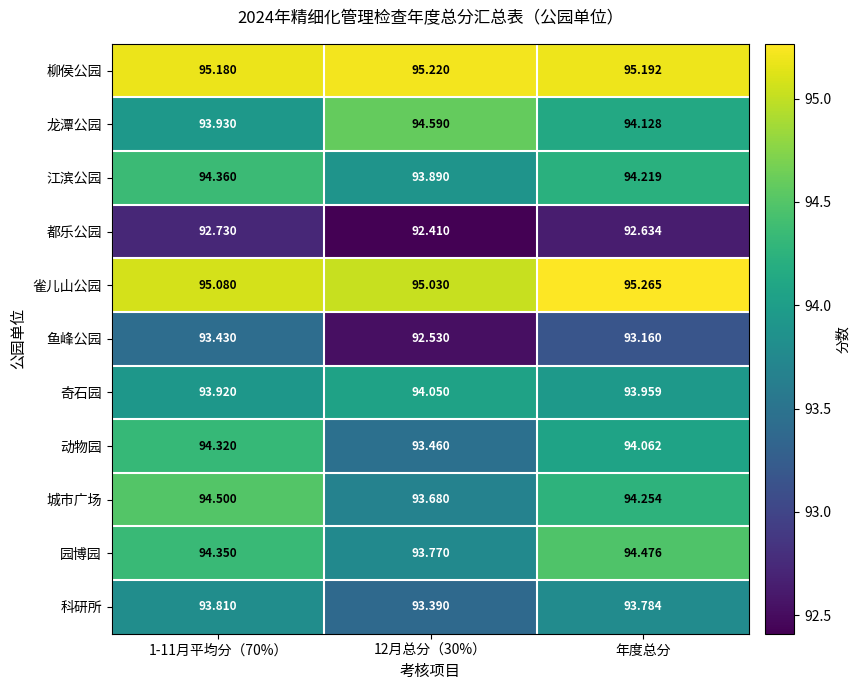

Rank the series at 年度总分 from lowest to highest value.

都乐公园, 鱼峰公园, 科研所, 奇石园, 动物园, 龙潭公园, 江滨公园, 城市广场, 园博园, 柳侯公园, 雀儿山公园